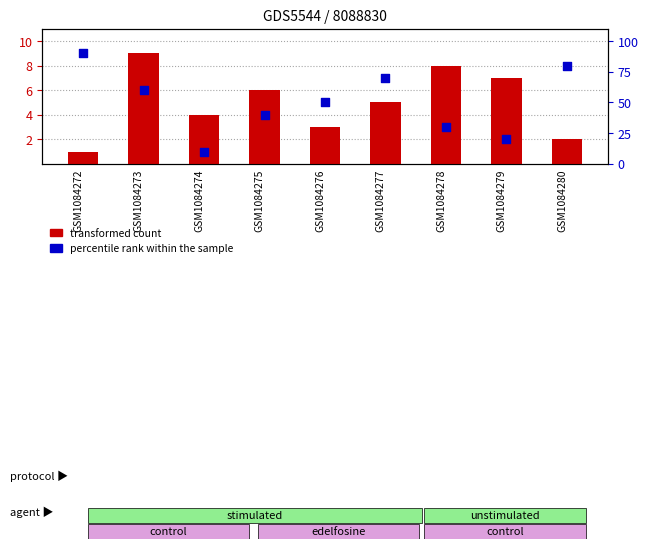

Is the value of percentile rank within the sample at GSM1084275 greater than the value of transformed count at GSM1084280?

Yes